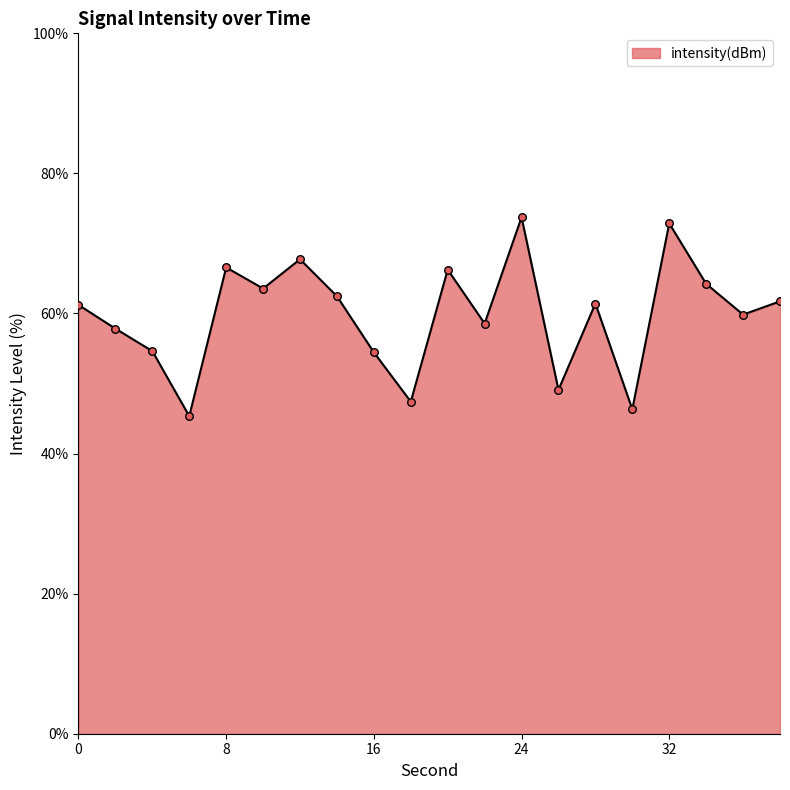

What is the difference between the maximum and minimum values?

28.4